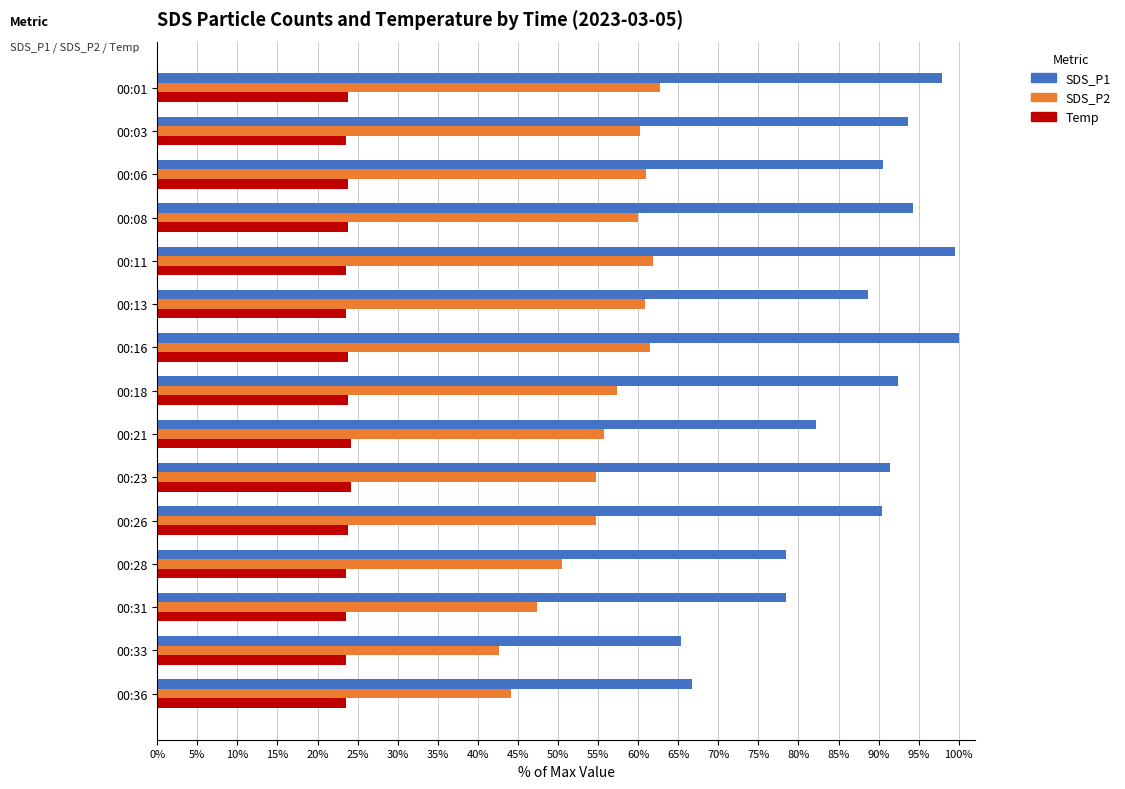

What is the sum of all SDS_P2 values?

835.4